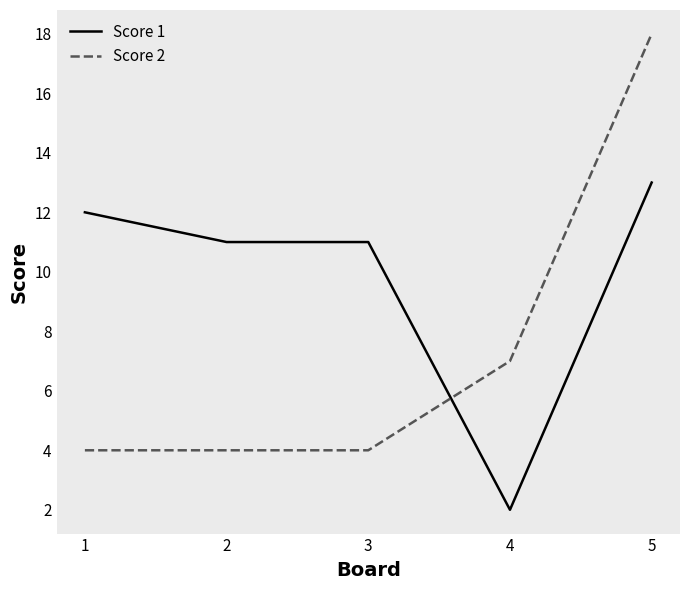

How many times do Score 1 and Score 2 cross each other?

1